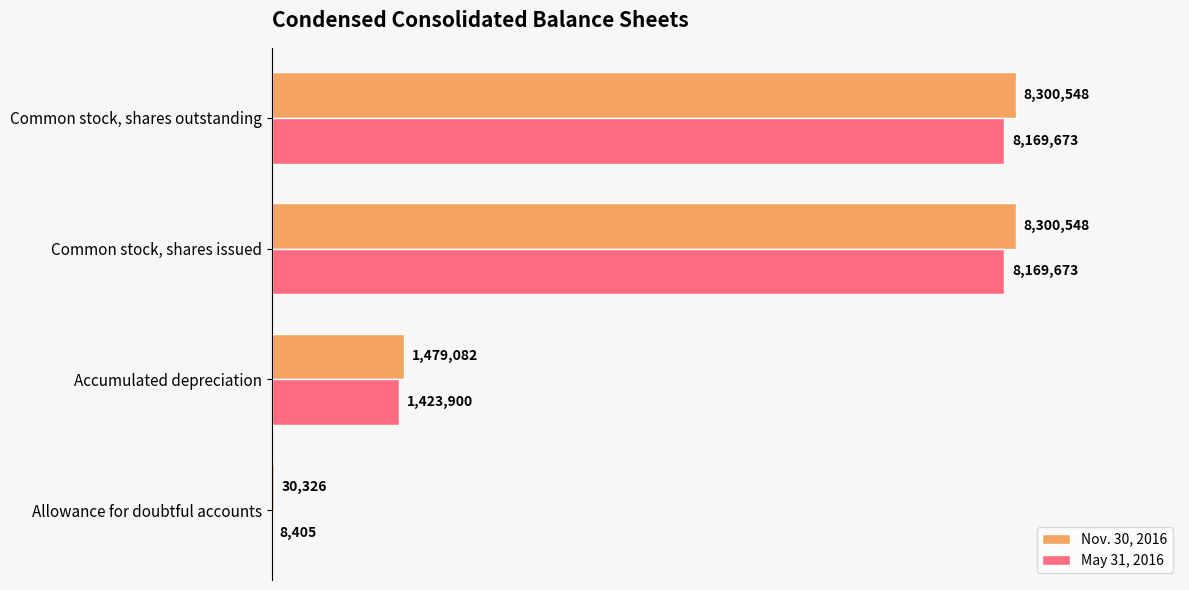

At which label is May 31, 2016 closest to 4089039?

Accumulated depreciation